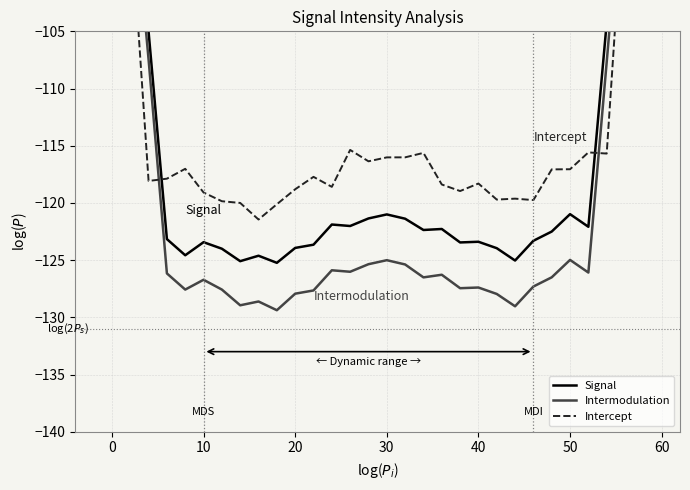

How many series are shown in this chart?

3